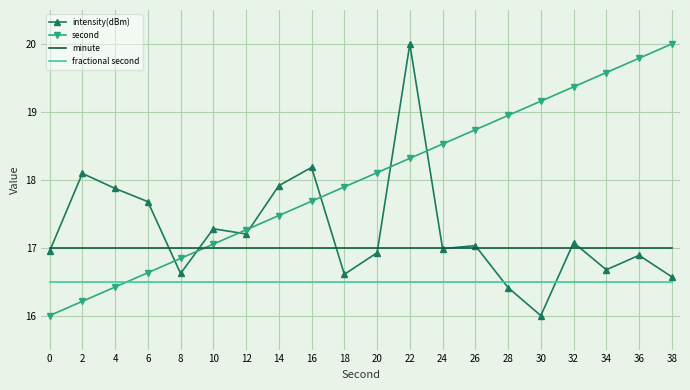

Between 28 and 34, which series saw the biggest shift?

second